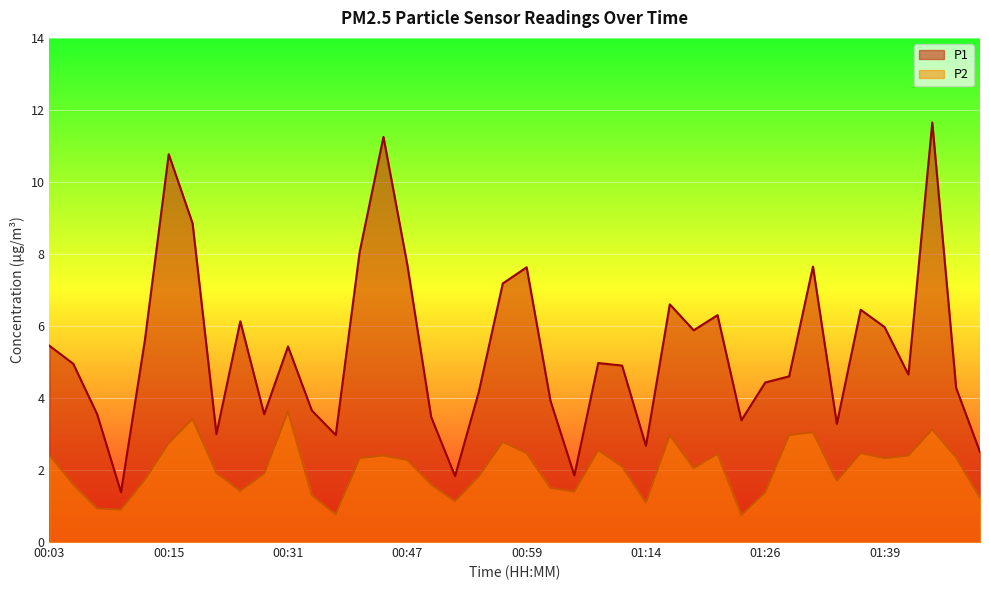

Where does the P1 series first go above 4?

00:03